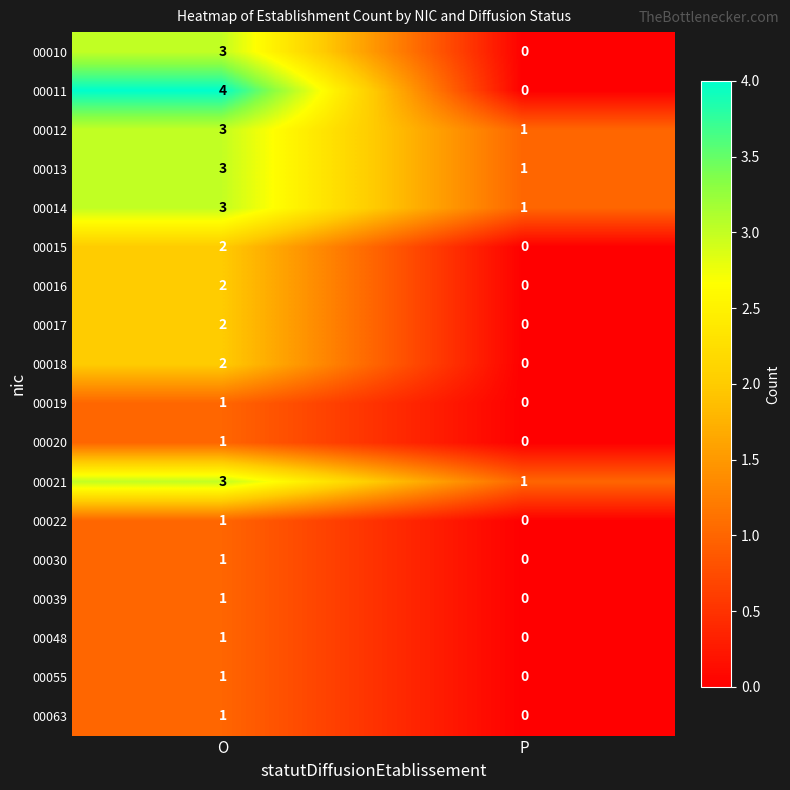

What is the maximum value for 00011?

4